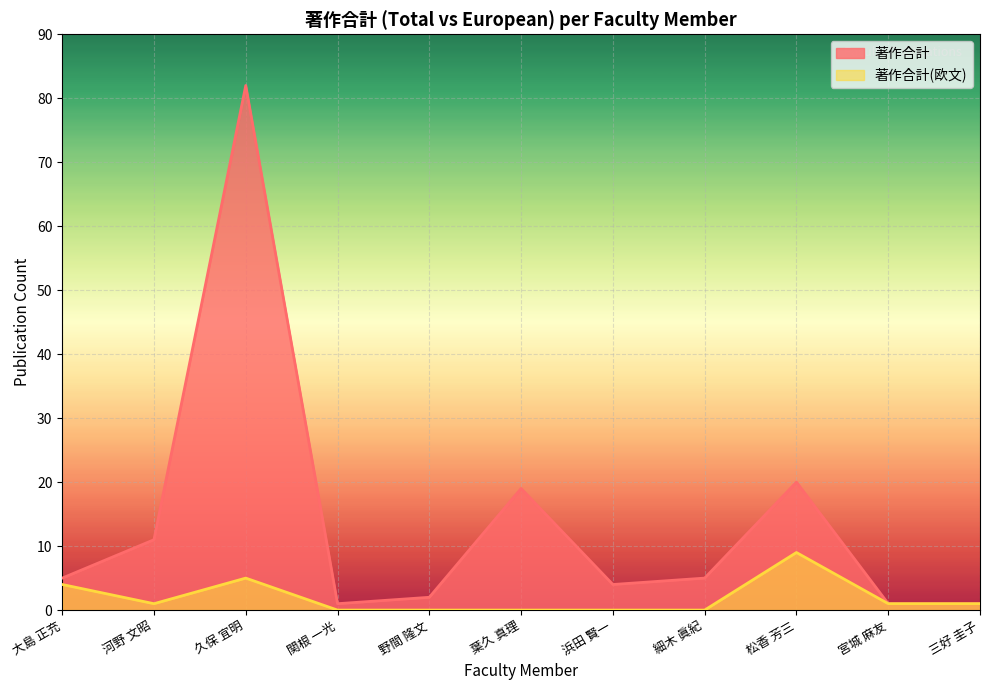

Is it true that 著作合計(欧文) equals 4 at 大島 正充?

True